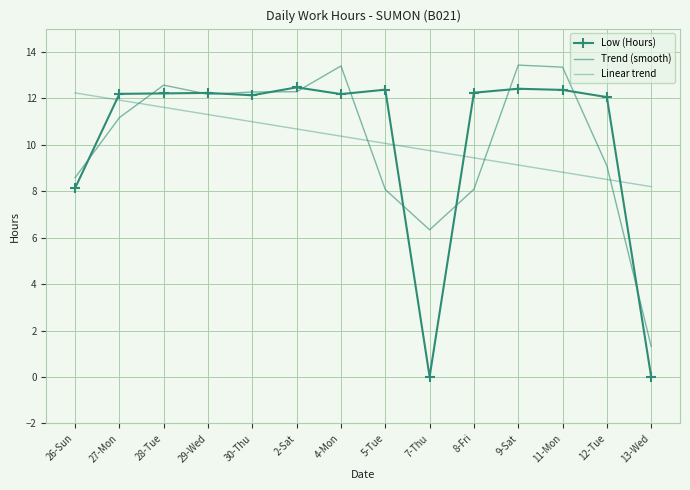

What is the average value of the Low (Hours) series?

10.2